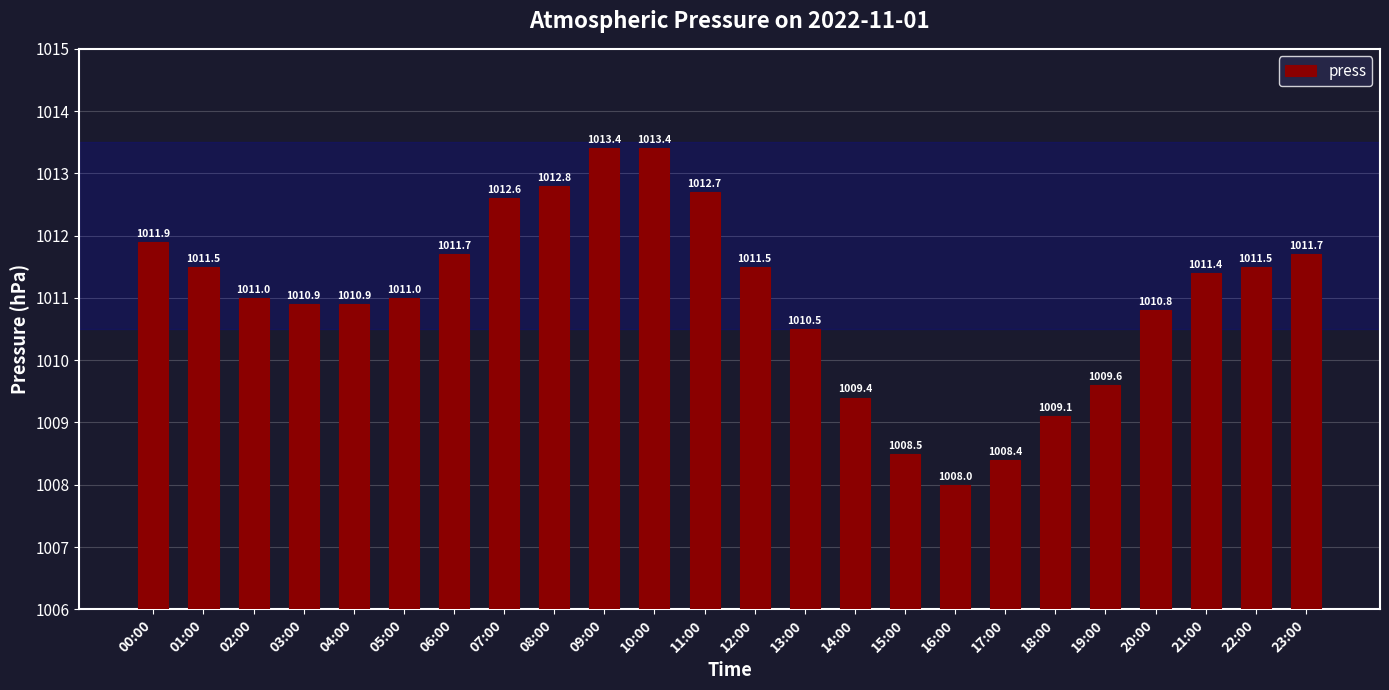

Reading left to right, transcribe all the data shown in this chart.

1011.9	1011.5	1011.0	1010.9	1010.9	1011.0	1011.7	1012.6	1012.8	1013.4	1013.4	1012.7	1011.5	1010.5	1009.4	1008.5	1008.0	1008.4	1009.1	1009.6	1010.8	1011.4	1011.5	1011.7